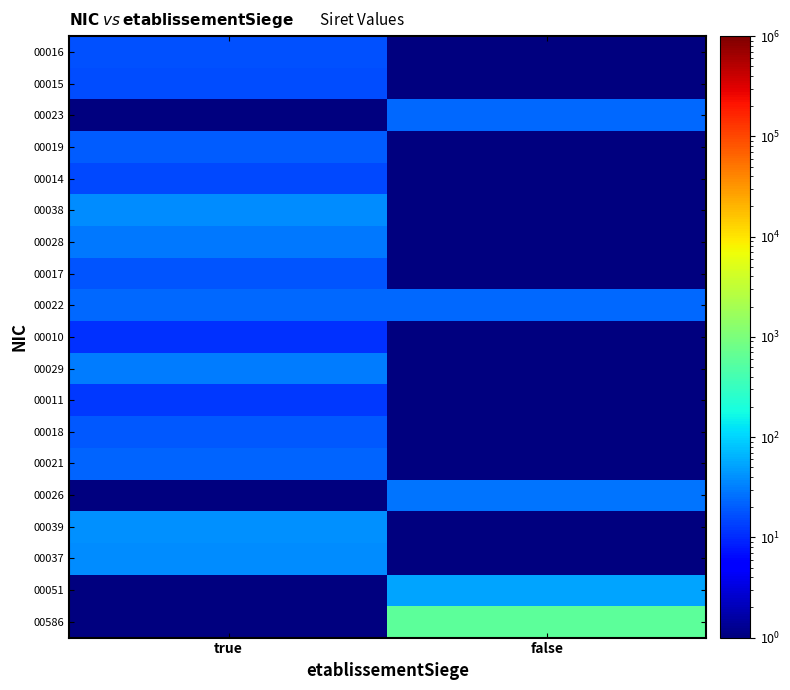

At how many categories does at least one series exceed 43?

1